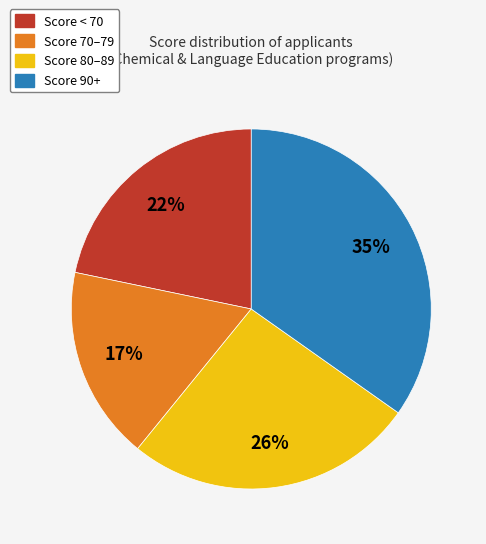

Is there a majority slice in this chart?

No